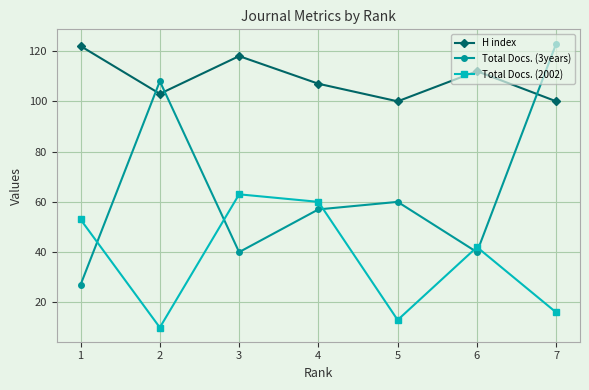

At which category does H index reach its first local valley?

2